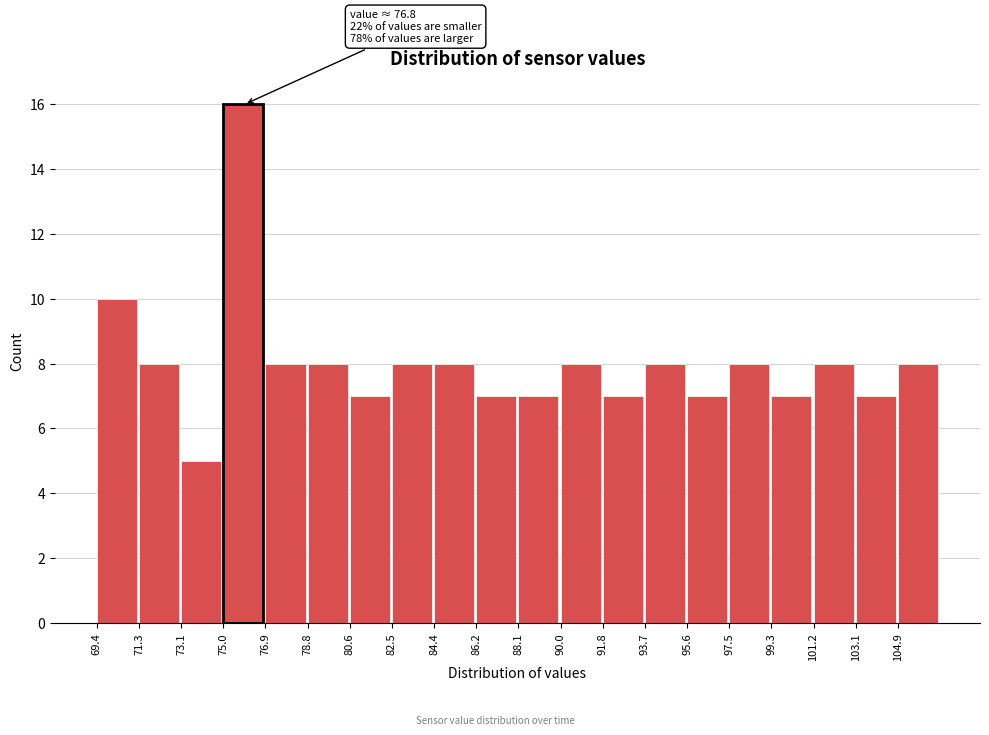

Over which range of the x-axis is the bar tallest?

75.0 to 76.8